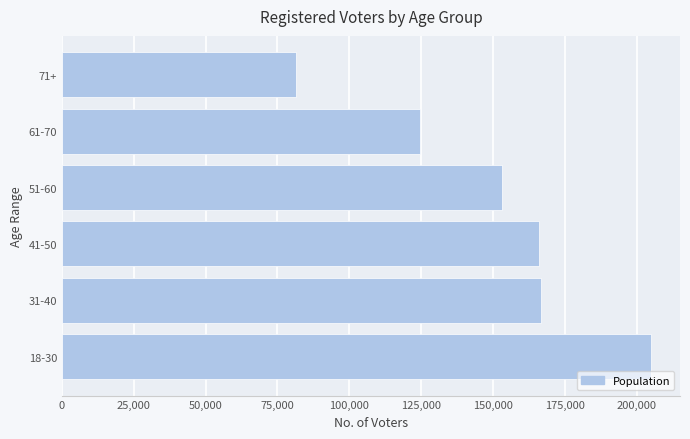

Is it true that the value at 41-50 is 109964?

False